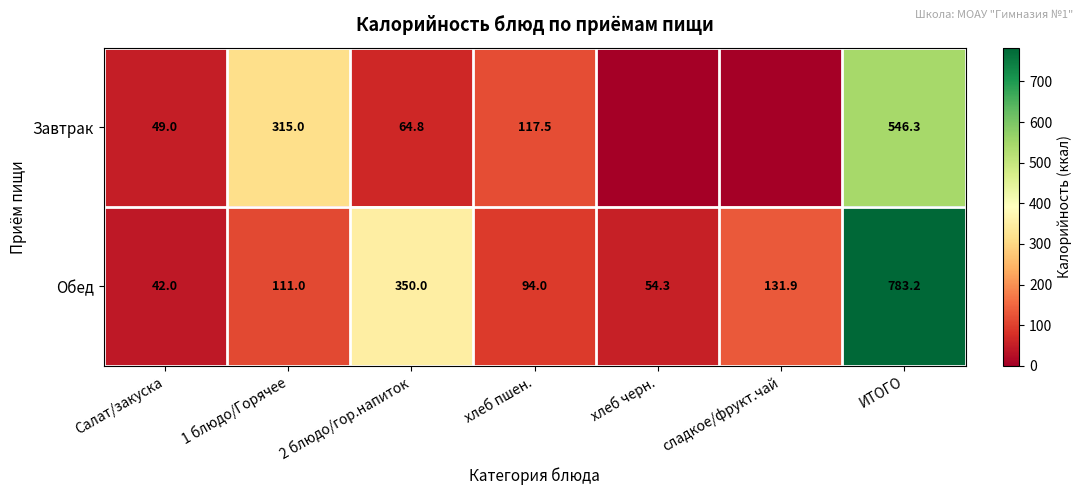

What is the lowest value of the Обед series?

42.0